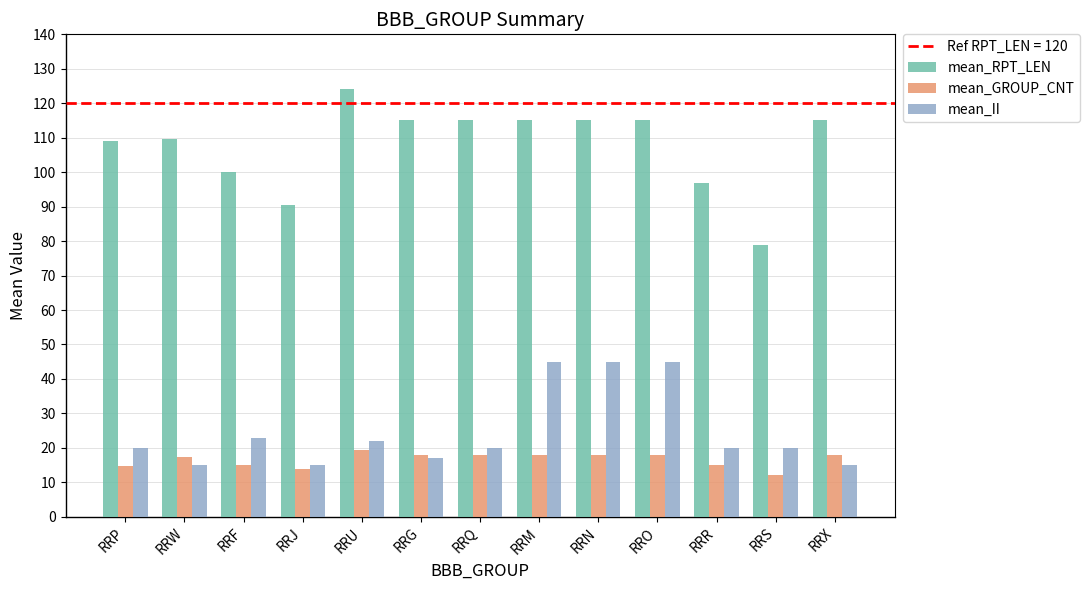

Where does the mean_RPT_LEN series first go above 115?

RRU